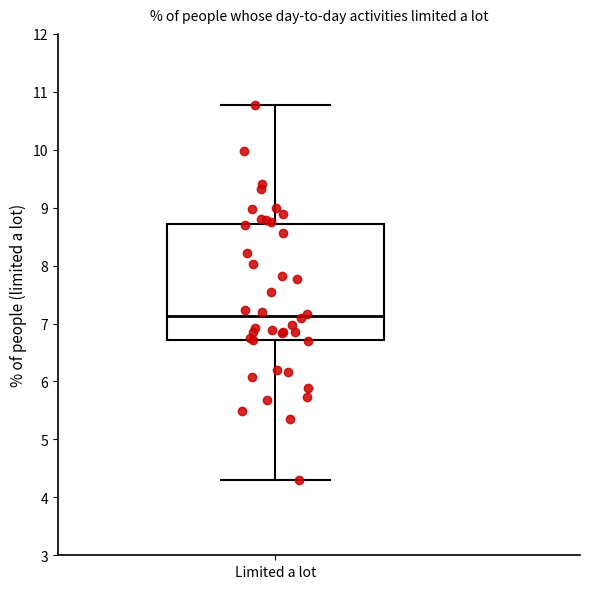

Where does the median line of the box for Limited a lot sit on the y-axis? The values are not printed on the chart, so give them approximately, as read against the axis.

7.1